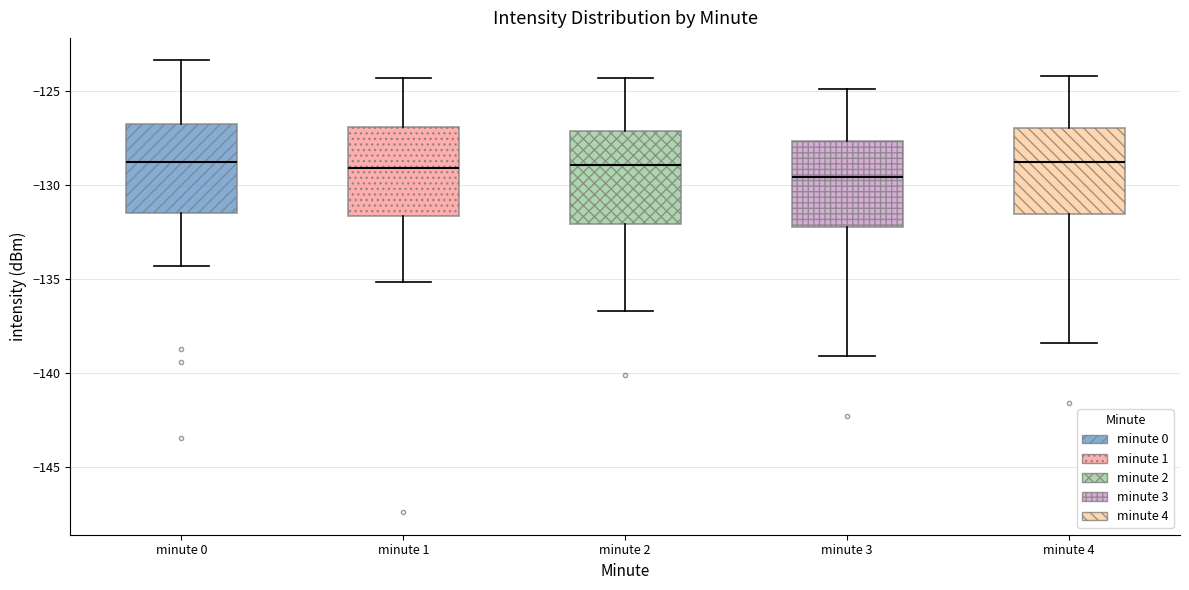

Reading left to right, read every box against the y-axis: the position of its median line, the range the box covers, and the ends of its whiskers. The values are not printed on the chart, so give them approximately, as read against the axis.

minute 0: median -129.0, box -131.5 to -126.5, whiskers -134.5 to -123.5
minute 1: median -129.0, box -131.5 to -127.0, whiskers -135.0 to -124.5
minute 2: median -129.0, box -132.0 to -127.0, whiskers -136.5 to -124.5
minute 3: median -129.5, box -132.0 to -127.5, whiskers -139.0 to -125.0
minute 4: median -129.0, box -131.5 to -127.0, whiskers -138.5 to -124.0